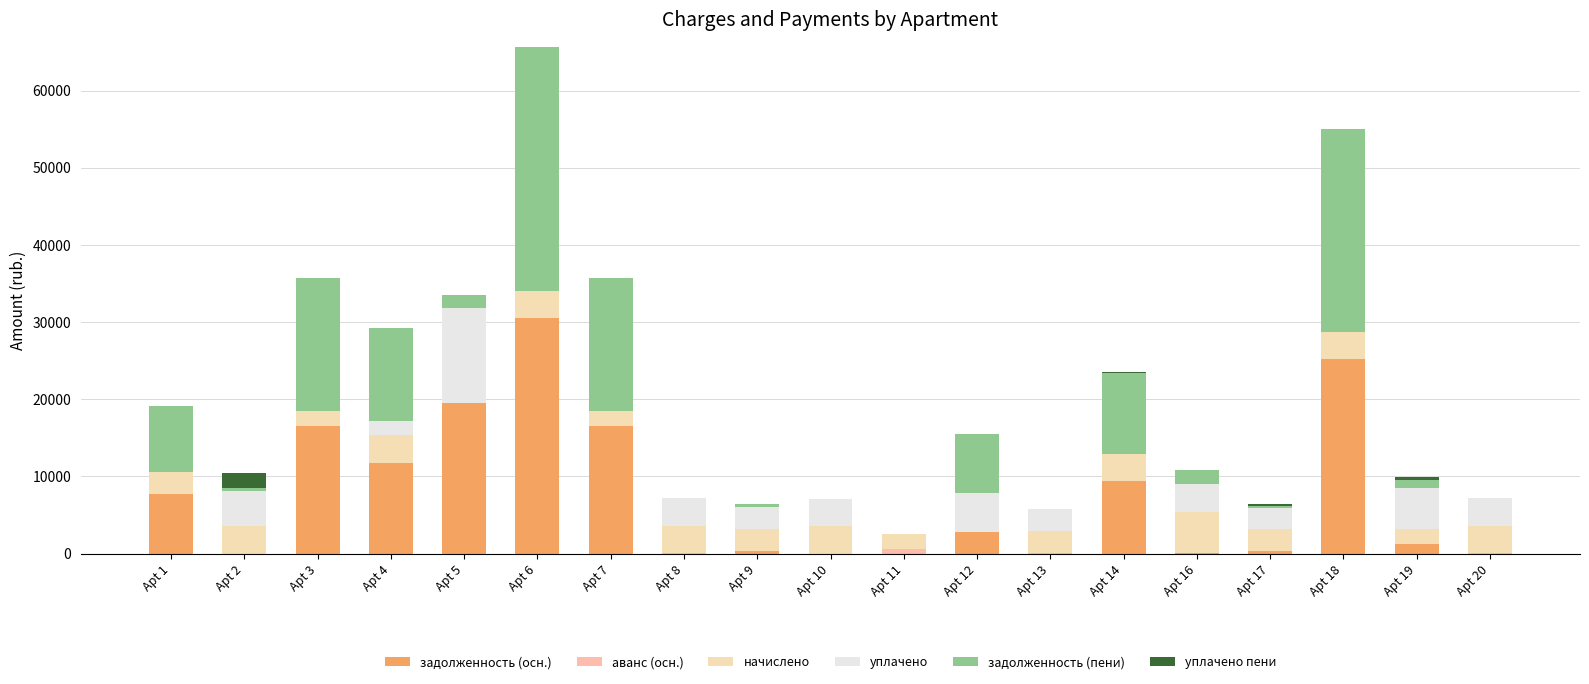

What is the difference between the maximum and minimum values in the задолженность (пени) series?

31683.7